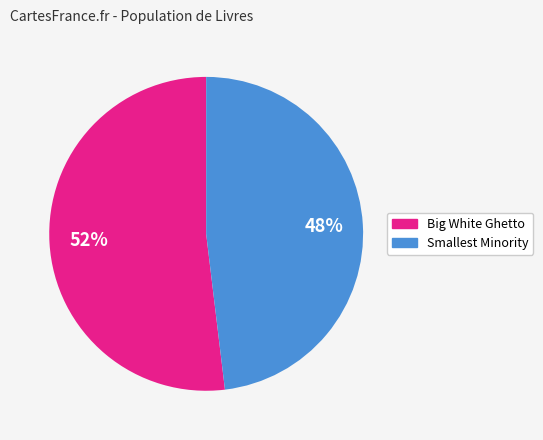

Rank the categories by value from lowest to highest.

Smallest Minority, Big White Ghetto